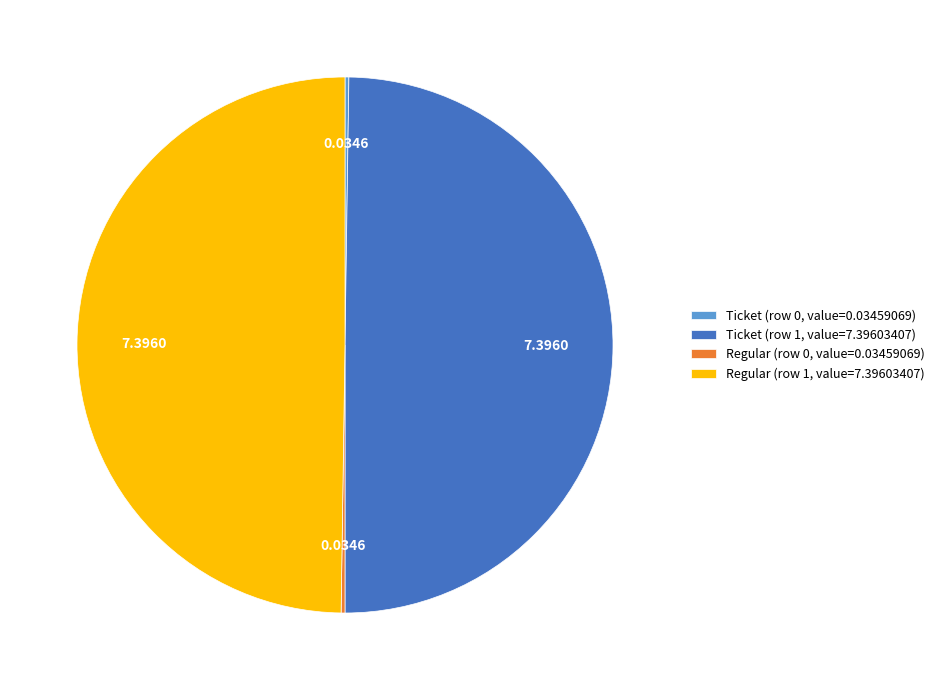

What is the ratio of the value at Ticket (row 1, value=7.39603407) to the value at Regular (row 1, value=7.39603407)?

1.0